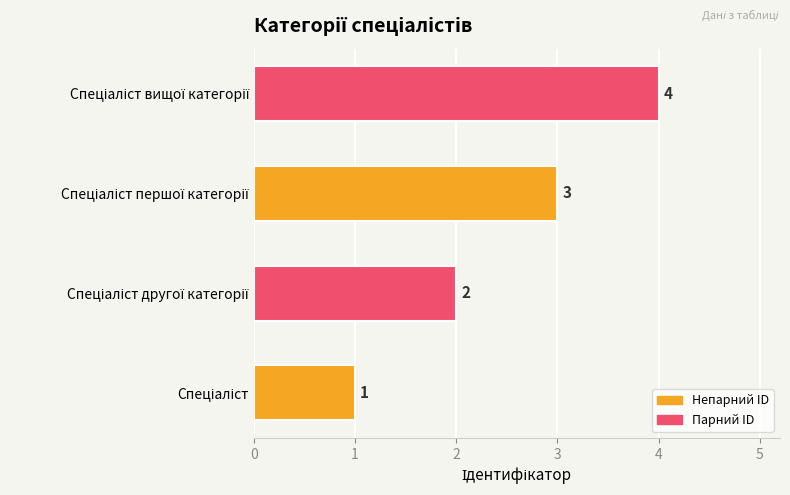

What is the difference between the maximum and minimum values?

3